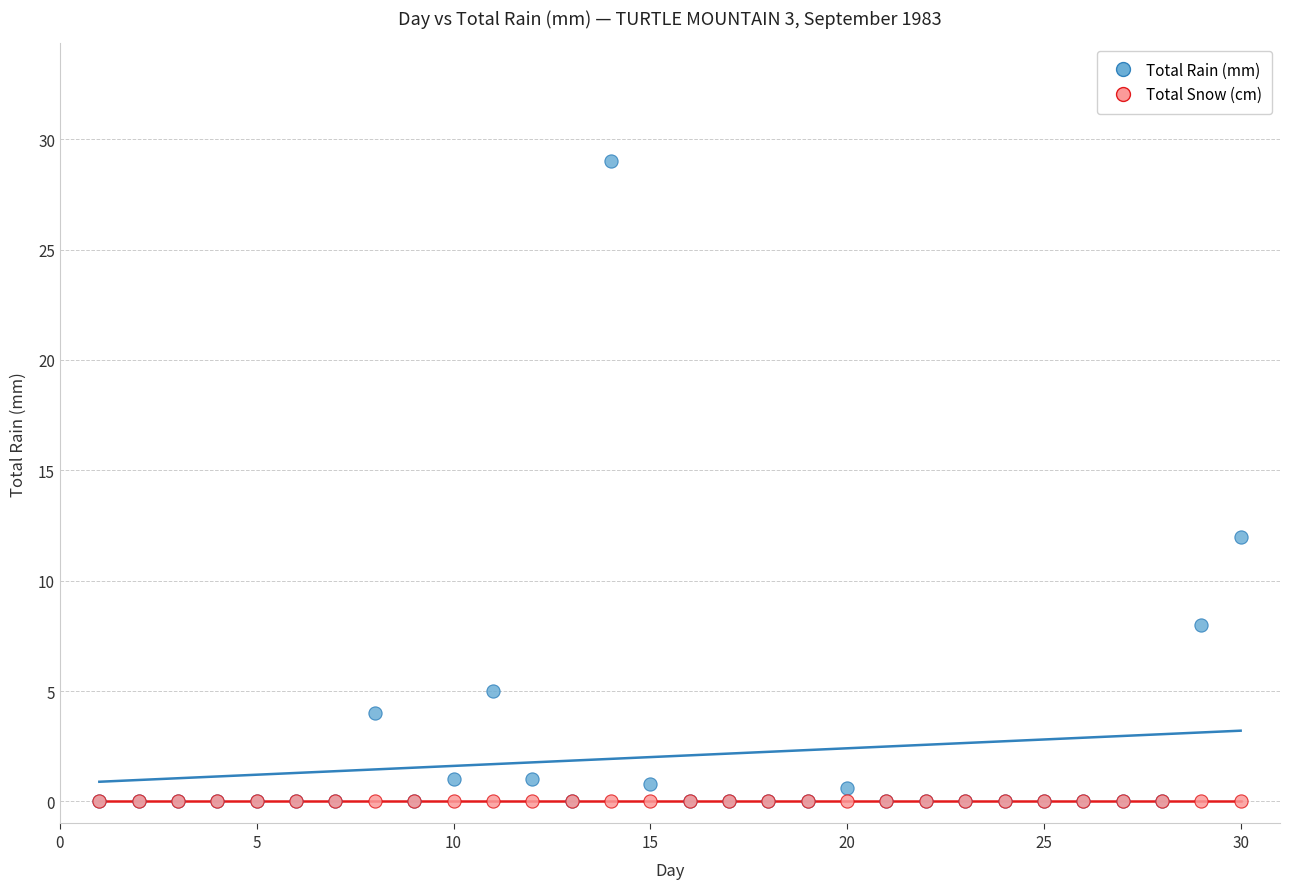

In the Total Rain (mm) series, what Y value is closest to 14?

12.0